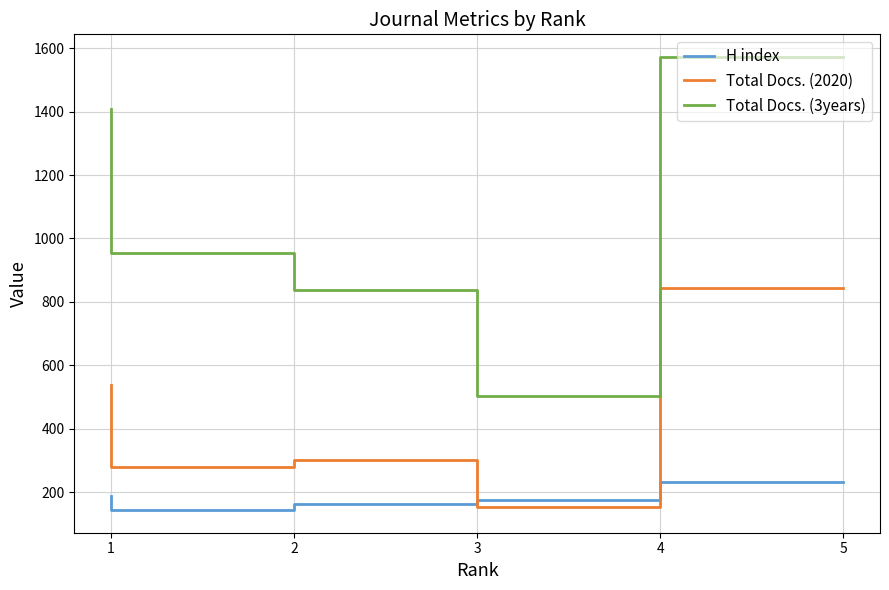

Rank the categories by Total Docs. (3years) value from highest to lowest.

5, 1, 2, 3, 4